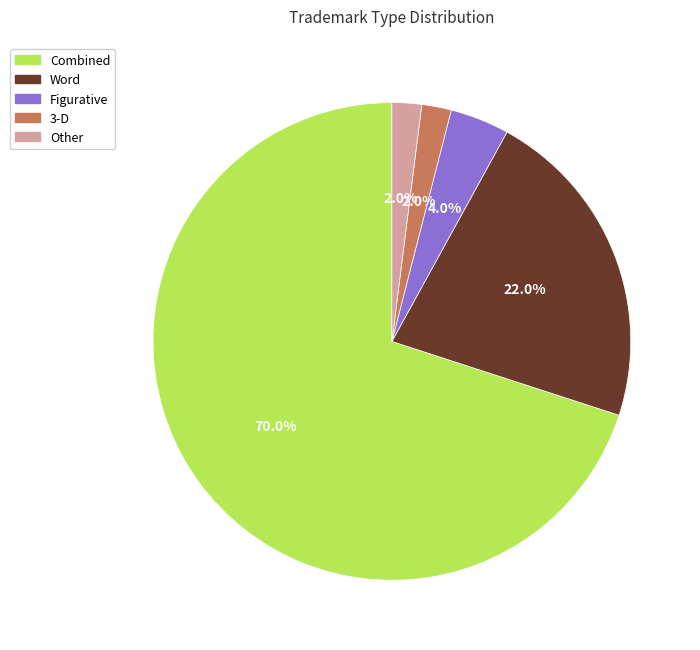

Combined, what portion of the pie is Other and 3-D?

4.0%